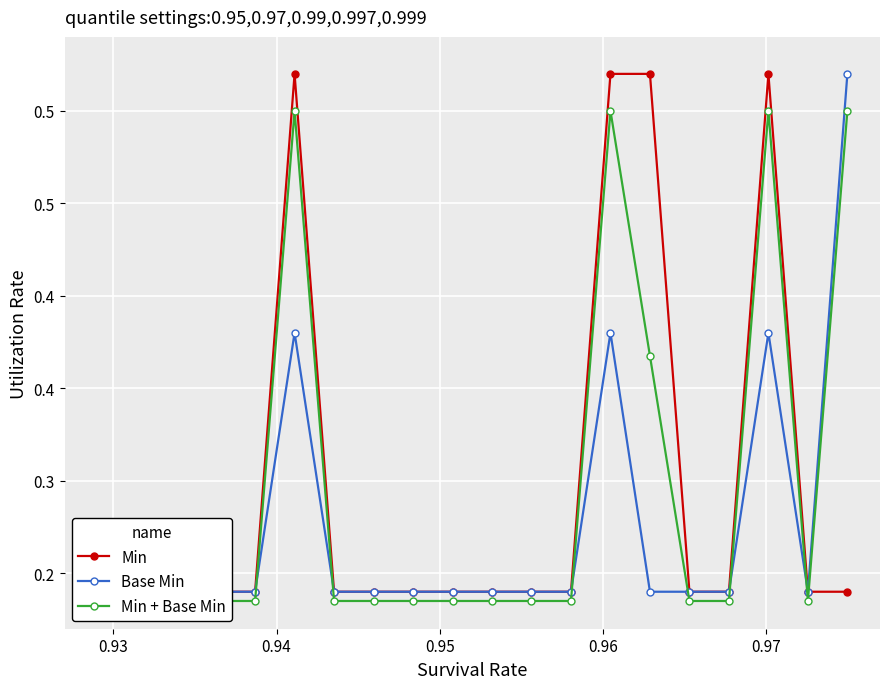

After their last crossing, which series has the higher values: Min + Base Min or Min?

Min + Base Min